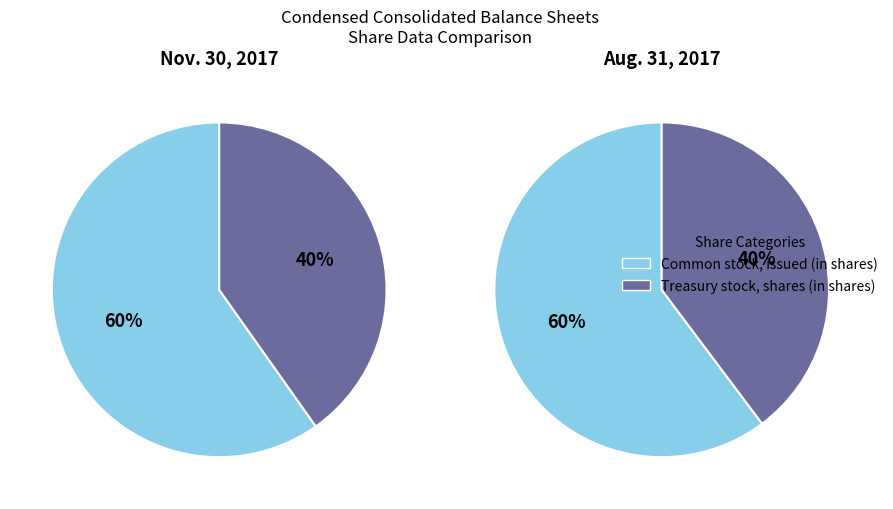

To the nearest percent, what portion does Common stock, issued (in shares) represent?

60%